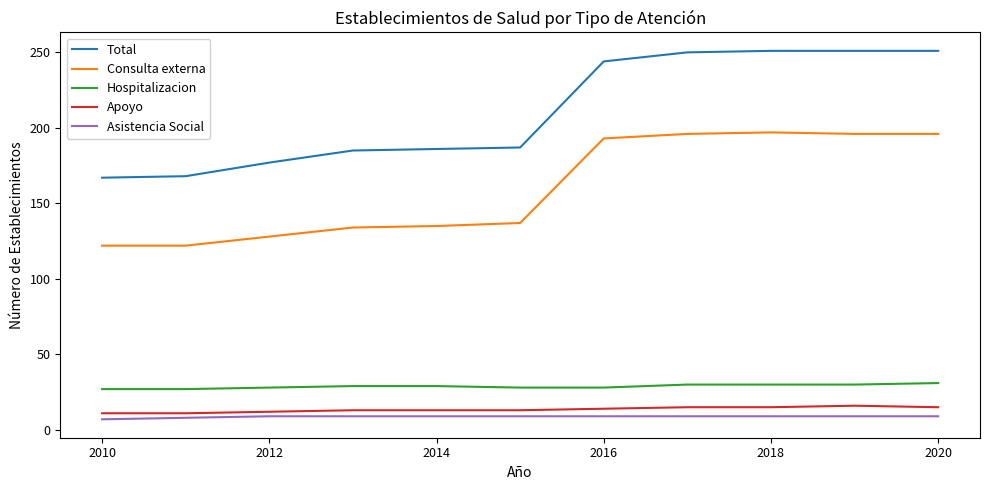

Does the chart display data point markers on the line(s)?

No